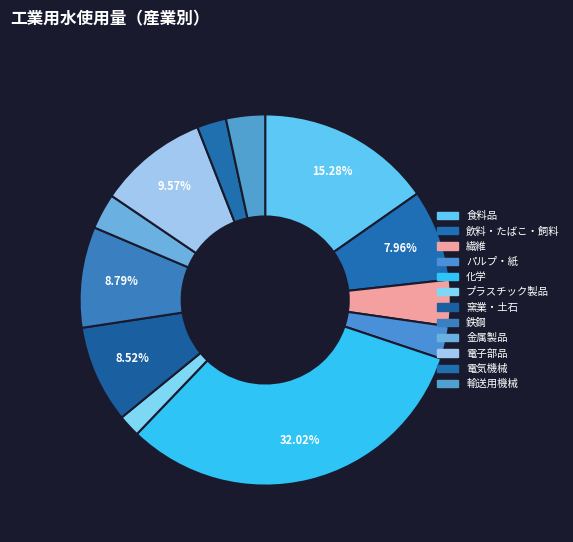

What percentage is the 金属製品 slice, to the nearest percent?

3%